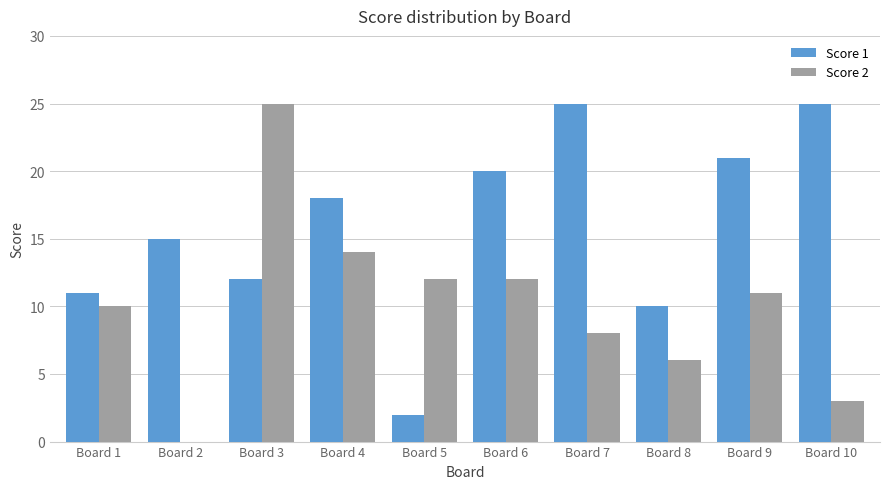

Which category has the highest value in the Score 2 series?

Board 3